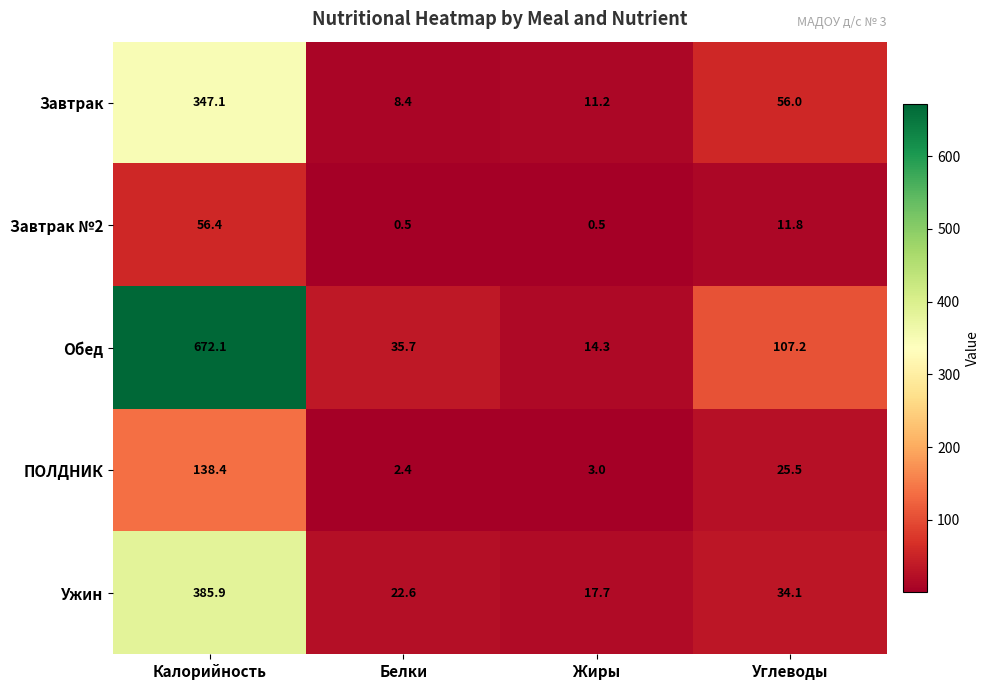

At which label does Ужин first exceed 34?

Калорийность